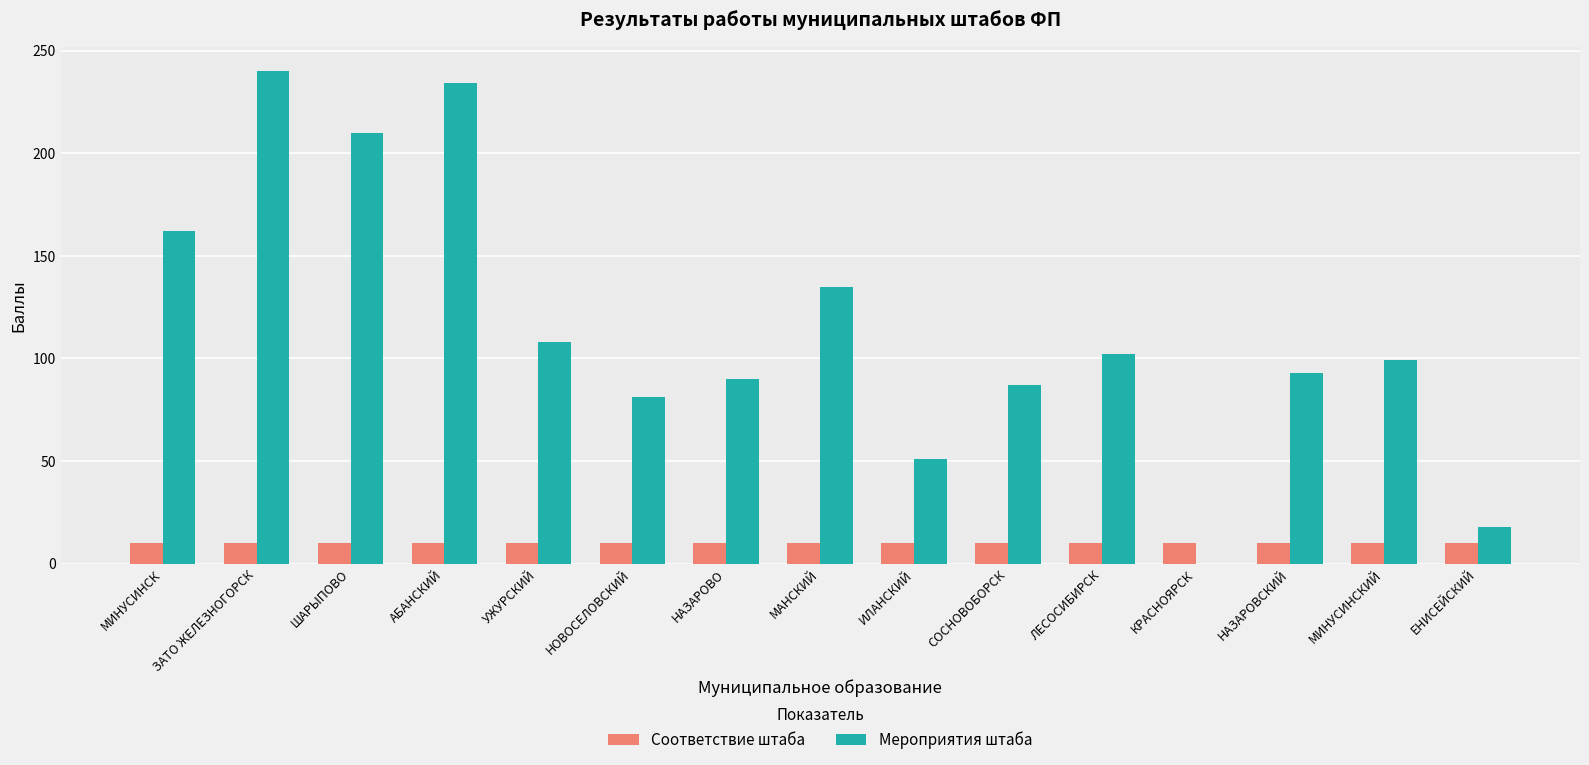

Between АБАНСКИЙ and ЛЕСОСИБИРСК, which series saw the biggest shift?

Мероприятия штаба